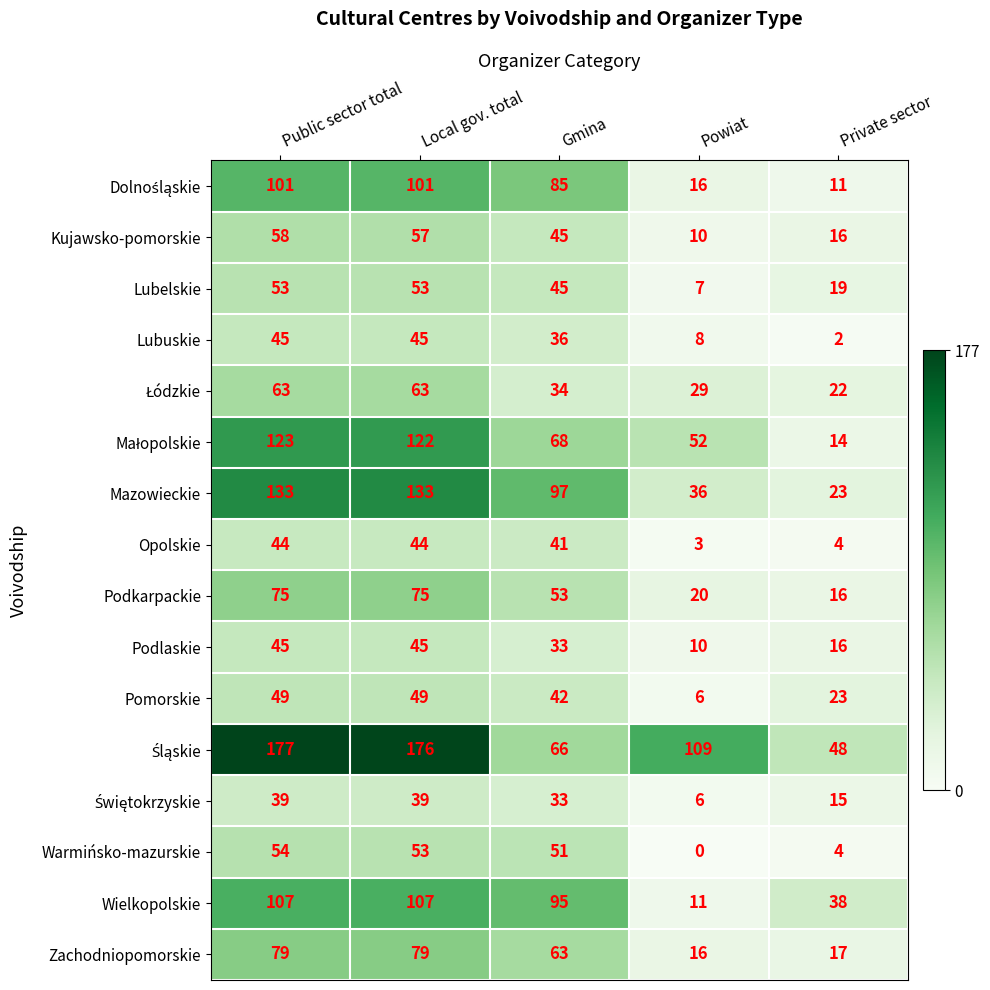

Between Public sector total and Powiat, which series saw the biggest shift?

Mazowieckie